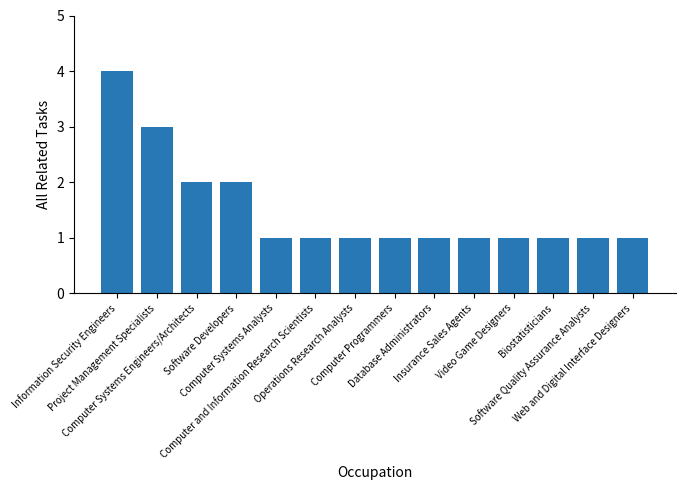

Which has a higher value, Computer Systems Engineers/Architects or Biostatisticians?

Computer Systems Engineers/Architects